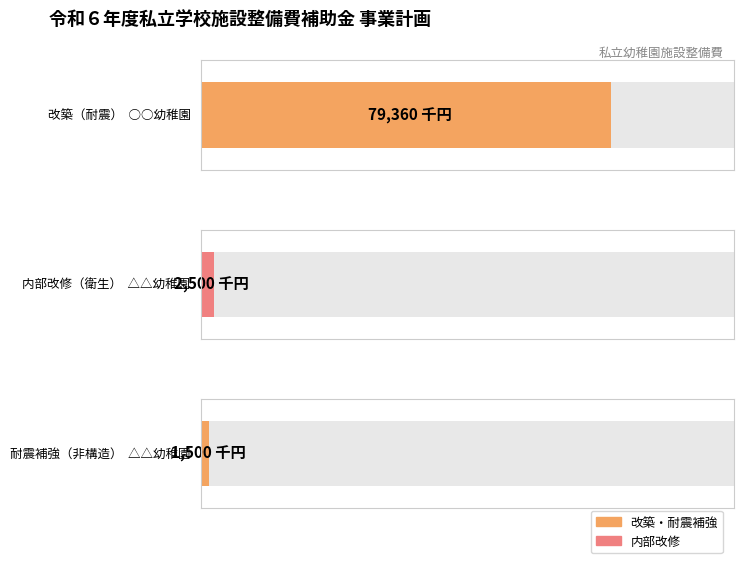

True or false: the data shows 4235 at 内部改修（衛生）
△△幼稚園.

False